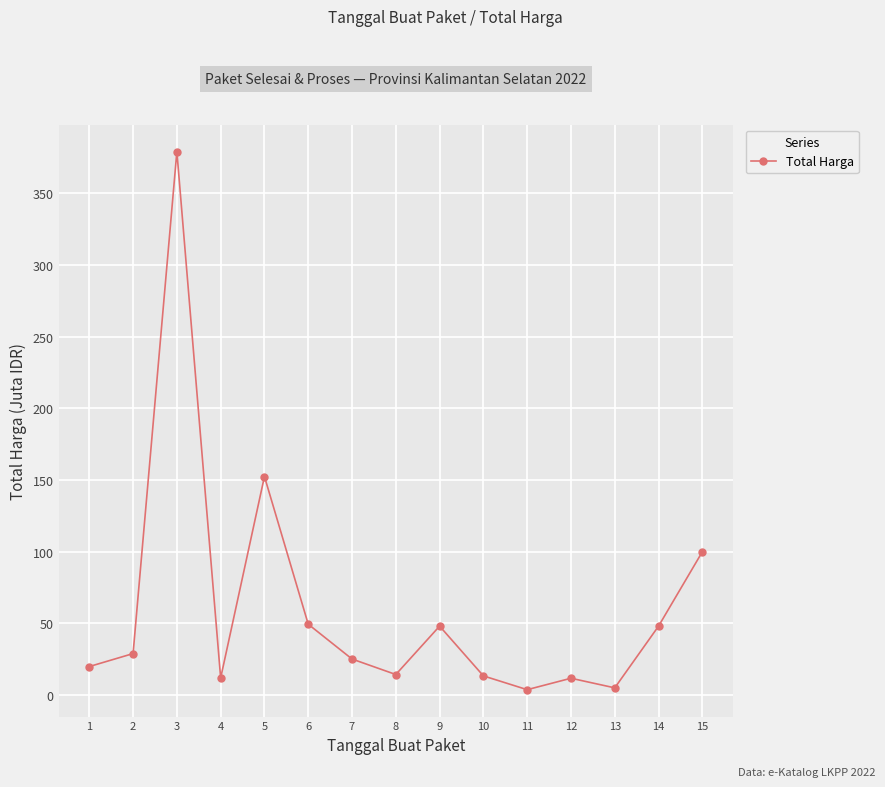

What is the maximum value shown in the chart?

379.1